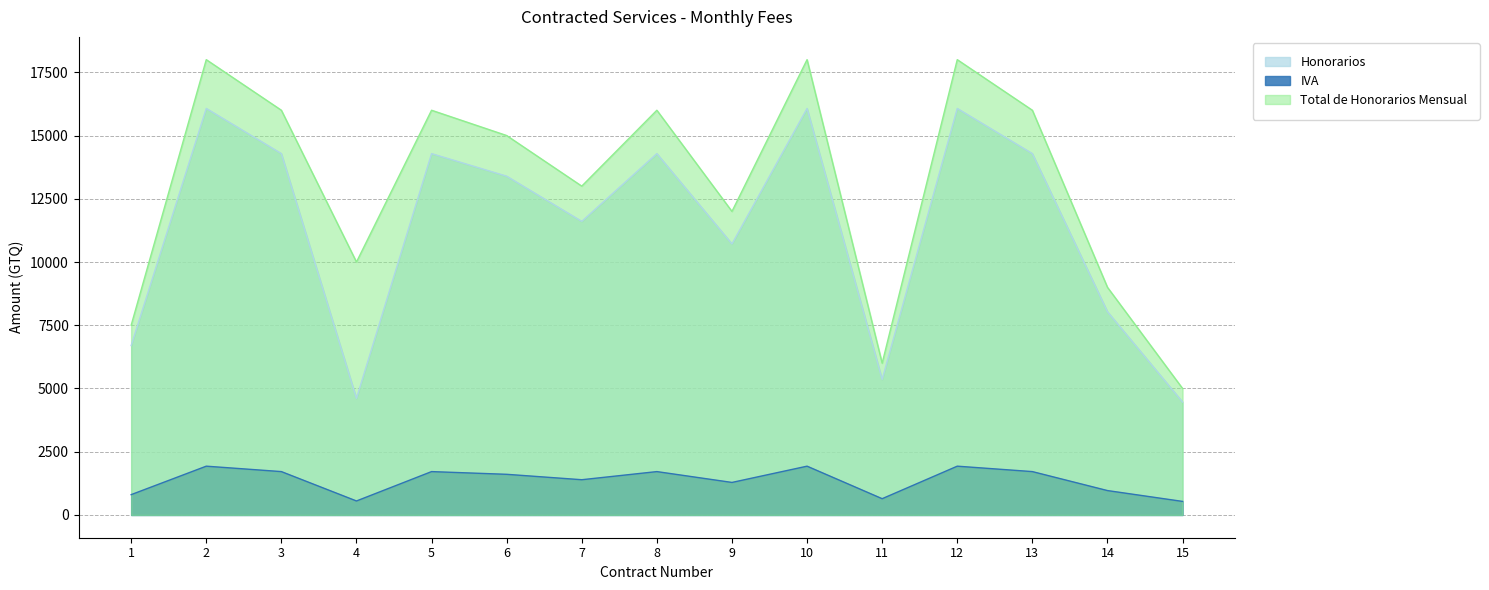

What is the minimum value for IVA?

535.7